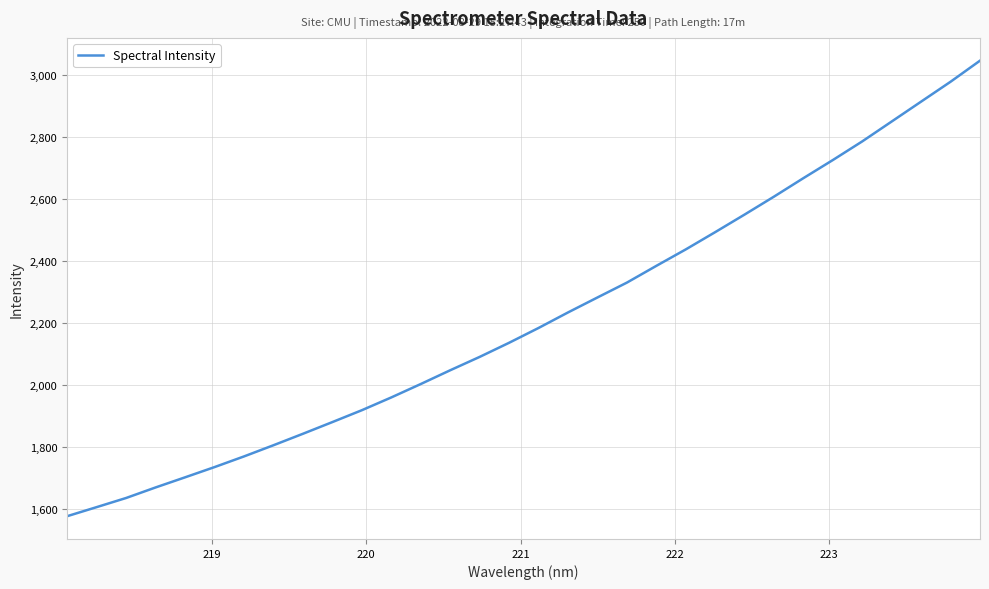

What is the minimum value shown in the chart?

1576.1